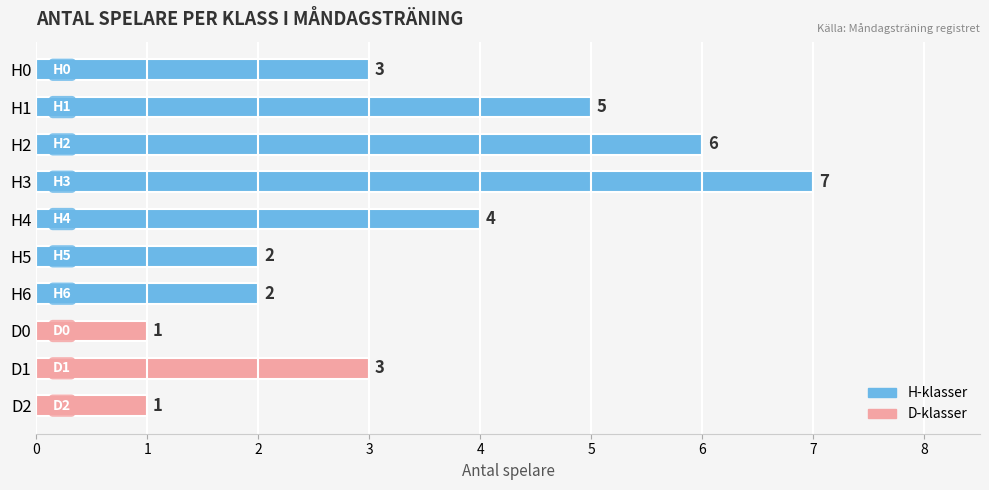

Reading top to bottom, what are all the values shown in this chart?

H0=3	H1=5	H2=6	H3=7	H4=4	H5=2	H6=2	D0=1	D1=3	D2=1